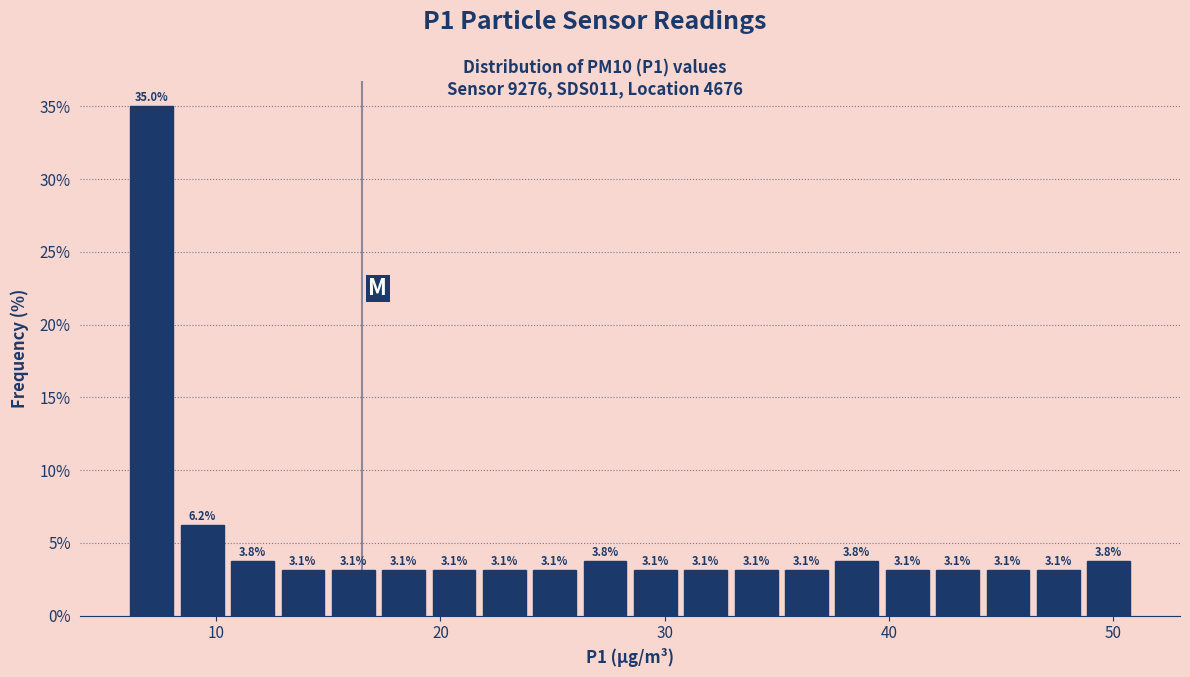

Read against the x-axis, roughly where is the centre of the tallest bar?

7